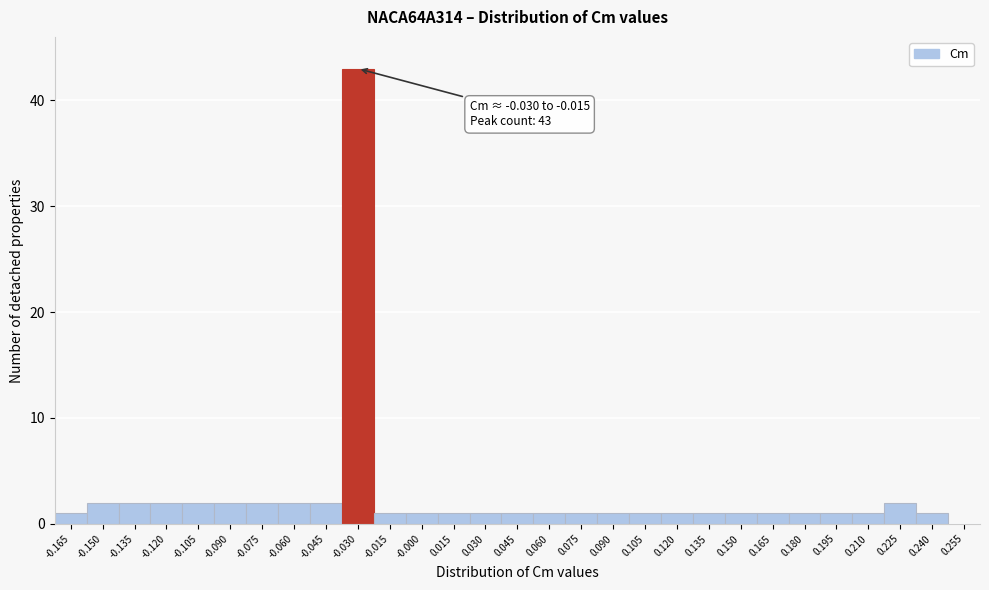

Reading left to right, list all the values displayed in this chart.

-0.165=1	-0.150=2	-0.135=2	-0.120=2	-0.105=2	-0.090=2	-0.075=2	-0.060=2	-0.045=2	-0.030=43	-0.015=1	-0.000=1	0.015=1	0.030=1	0.045=1	0.060=1	0.075=1	0.090=1	0.105=1	0.120=1	0.135=1	0.150=1	0.165=1	0.180=1	0.195=1	0.210=1	0.225=2	0.240=1	0.255=0